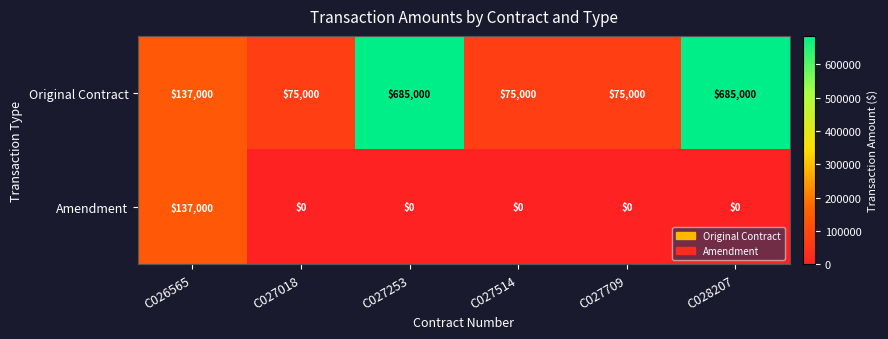

Rank the series at C027018 from lowest to highest value.

Amendment, Original Contract